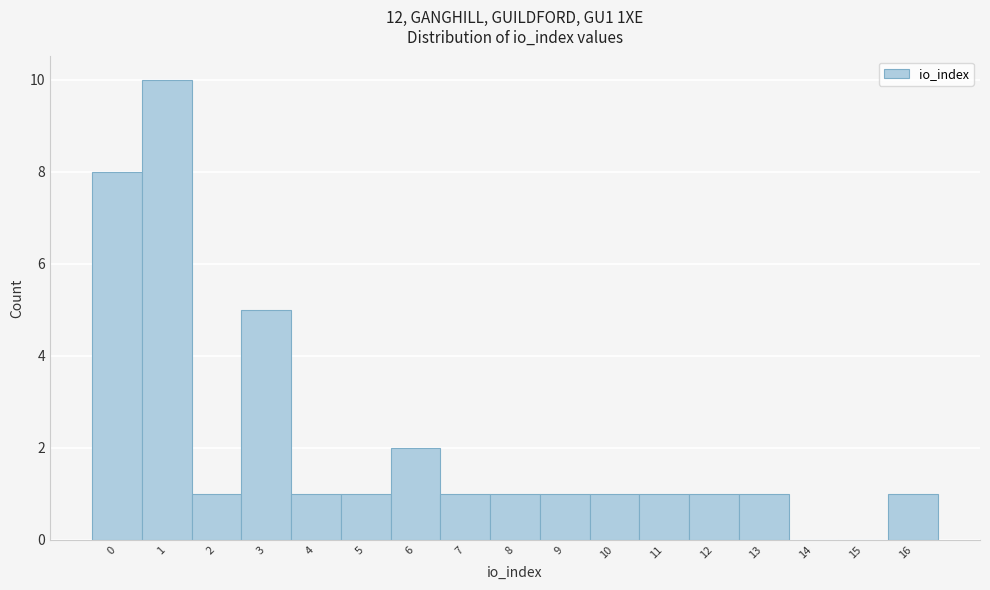

How tall is the bar that spans -0.5 to 0.5 on the x-axis? The values are not printed on the chart, so give them approximately, as read against the axis.

8